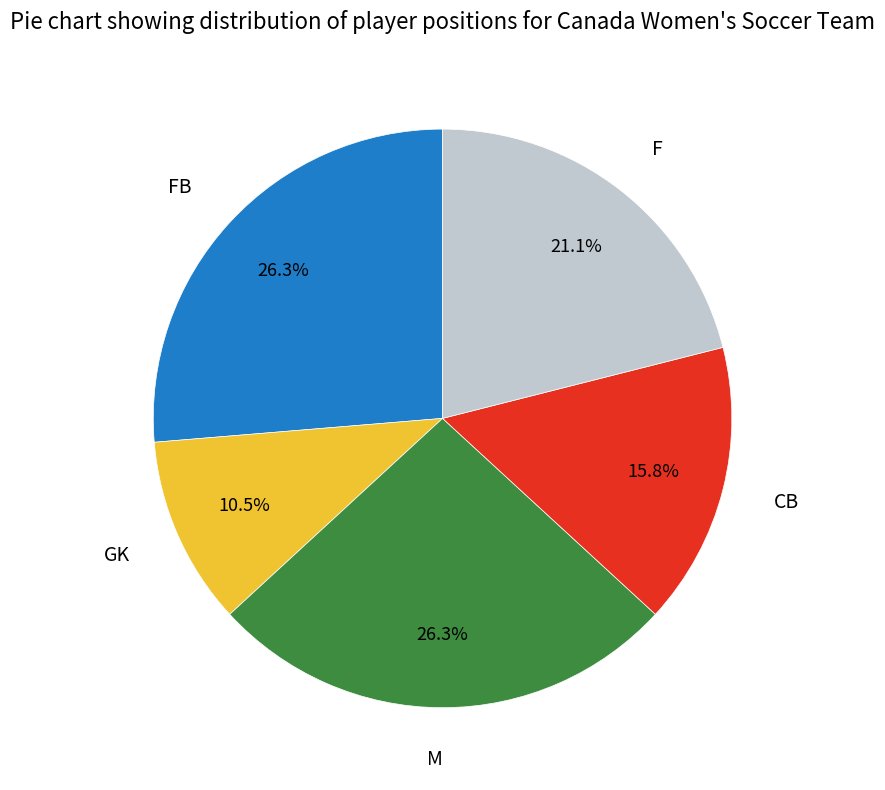

Does any single category account for the majority?

No